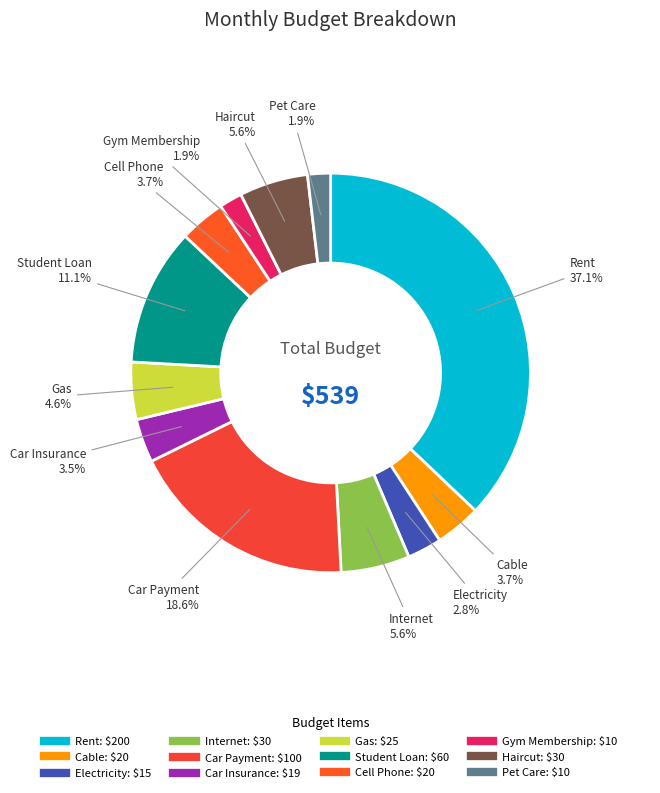

To the nearest percent, what portion does Cell Phone represent?

4%